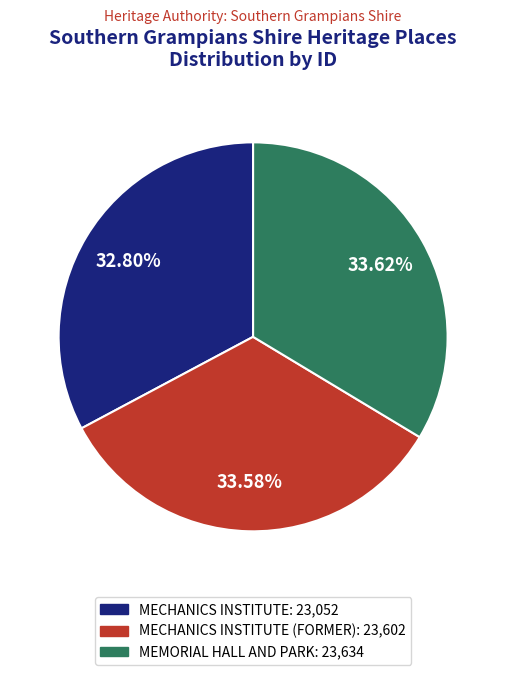

Combined, do MEMORIAL HALL AND PARK: 23,634 and MECHANICS INSTITUTE: 23,052 account for over 50%?

Yes